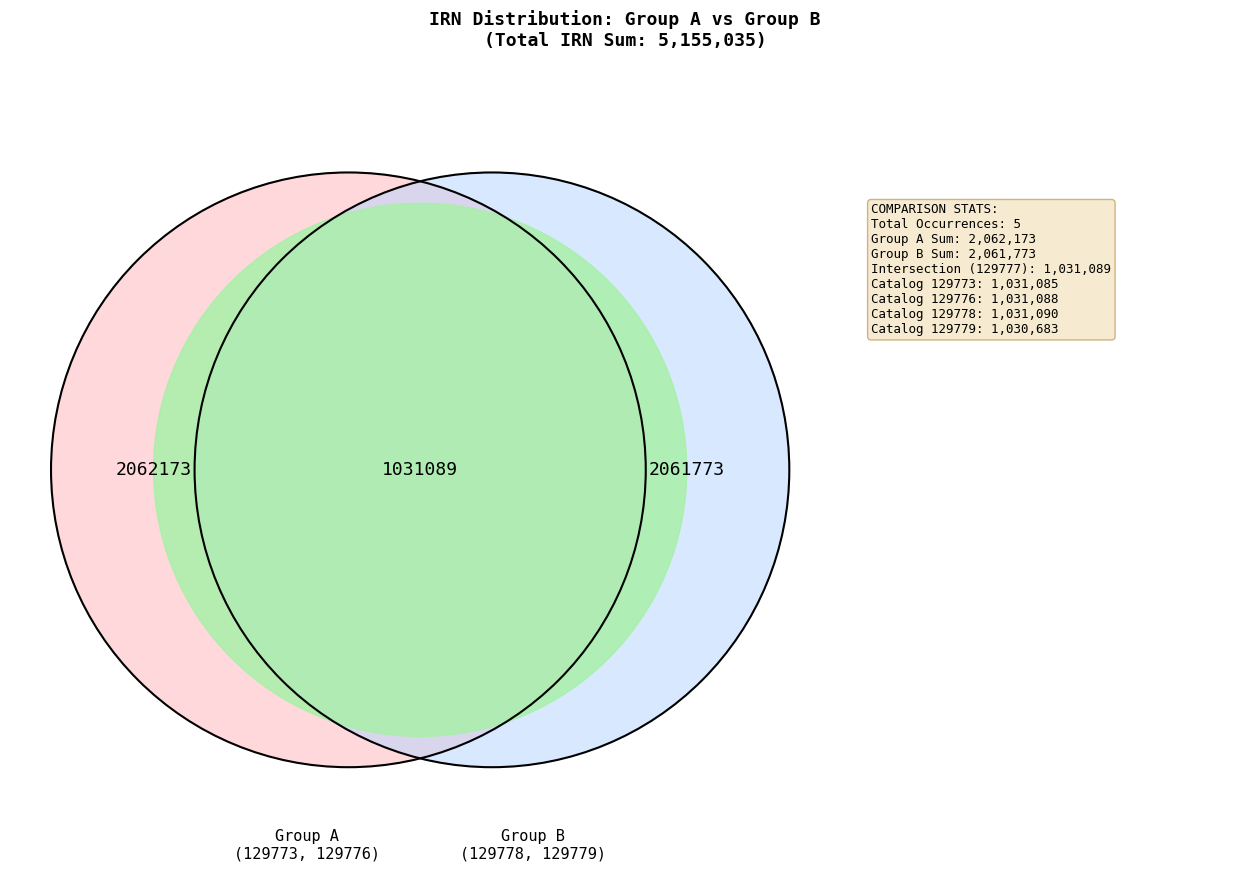

Does any single category account for the majority?

No